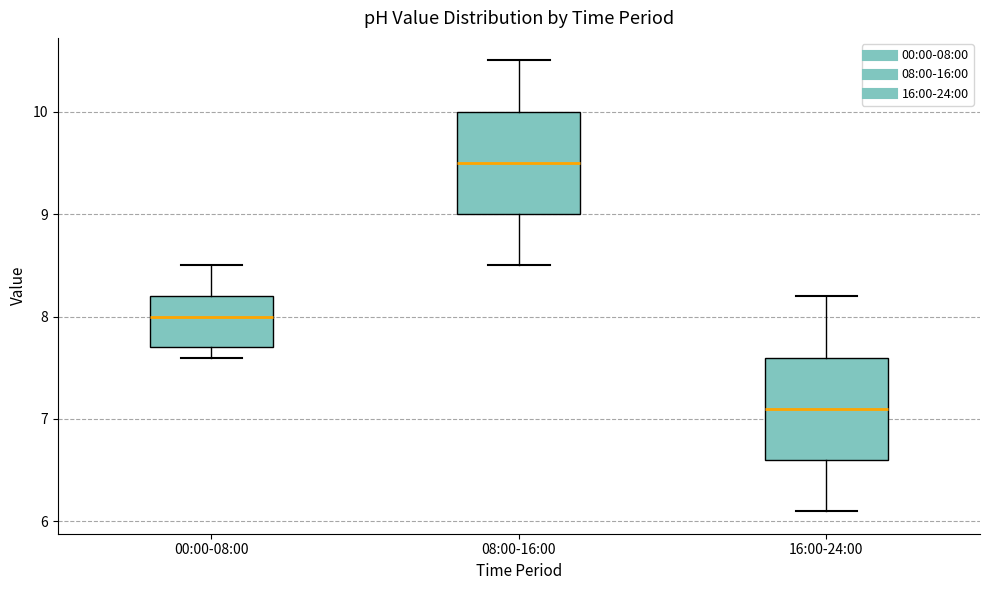

Which box has the highest median line?

08:00-16:00